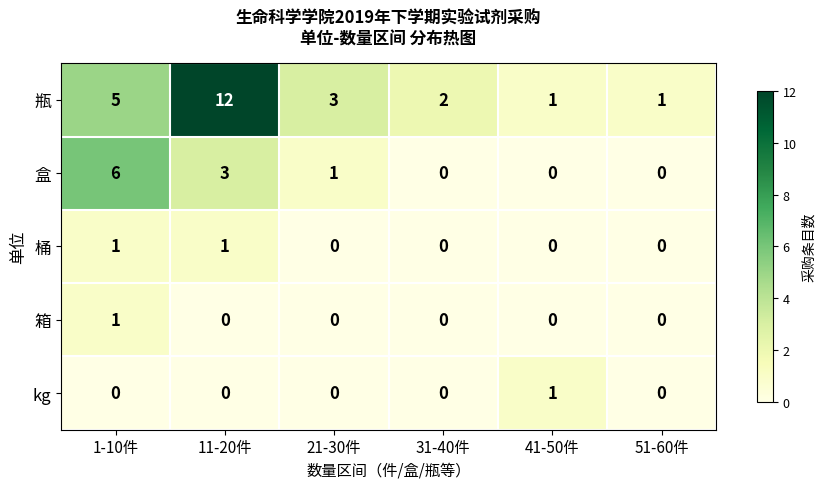

Which category has the highest value across all series?

11-20件